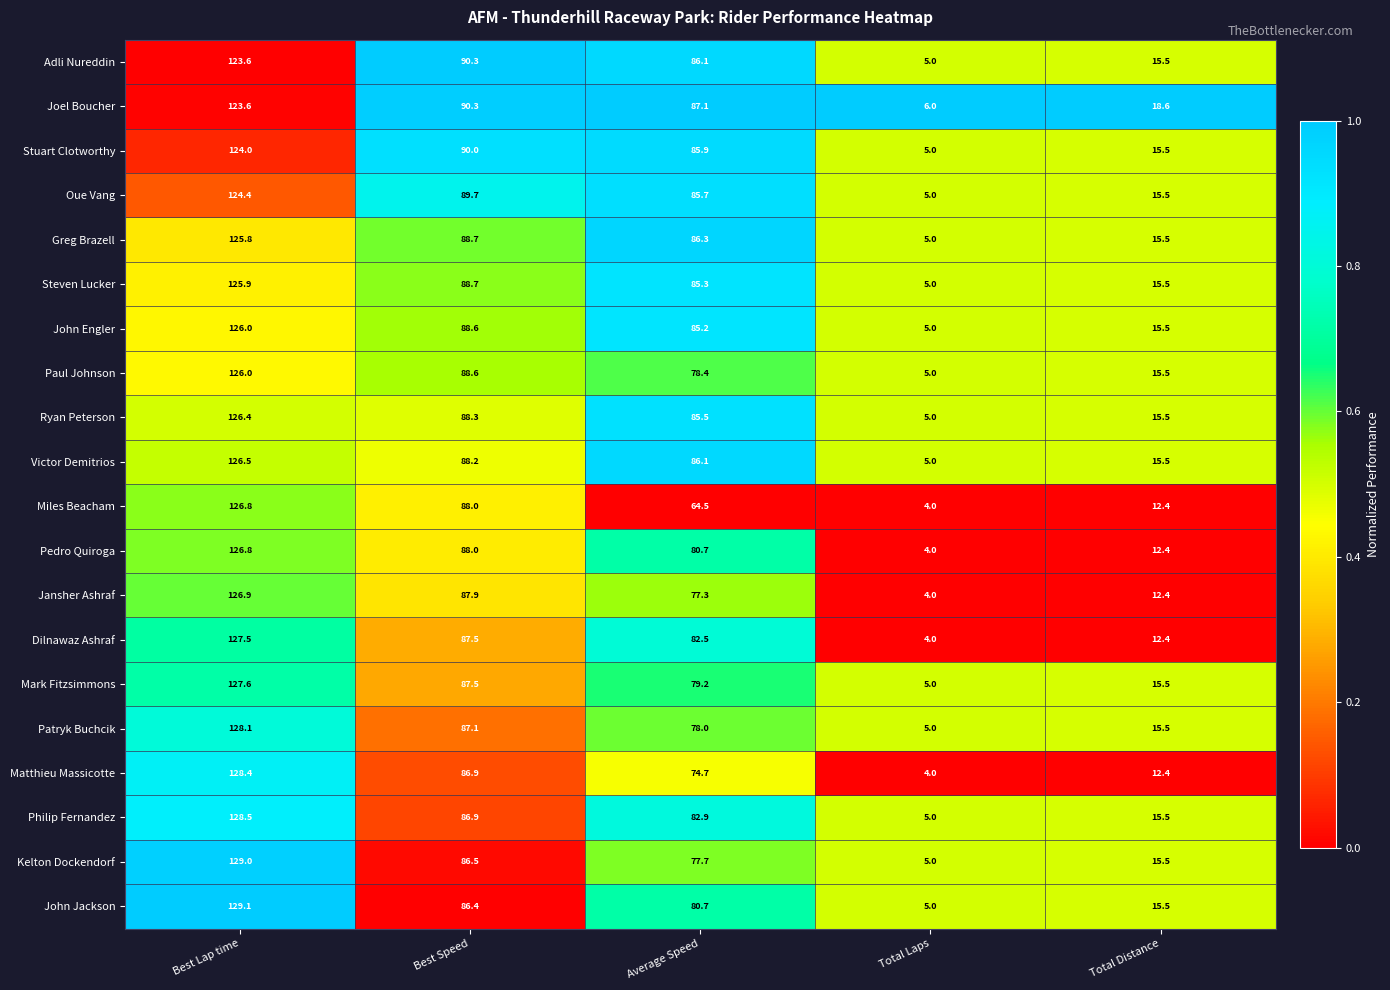

Where does the Miles Beacham series first go above 64?

Best Lap time